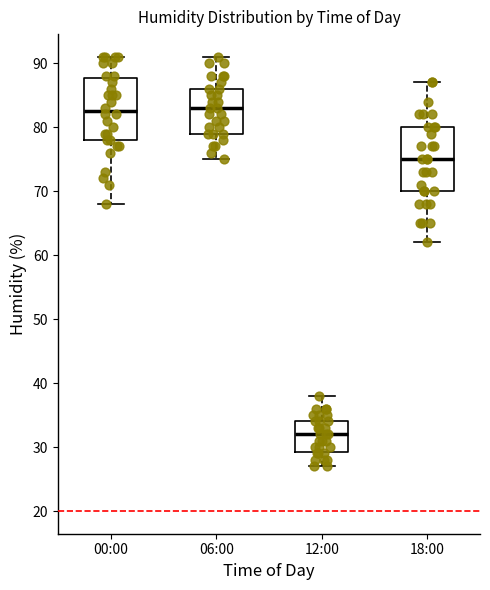

Reading left to right, read every box against the y-axis: the position of its median line, the range the box covers, and the ends of its whiskers. The values are not printed on the chart, so give them approximately, as read against the axis.

00:00: median 83, box 78 to 88, whiskers 68 to 91
06:00: median 83, box 79 to 86, whiskers 75 to 91
12:00: median 32, box 29 to 34, whiskers 27 to 38
18:00: median 75, box 70 to 80, whiskers 62 to 87